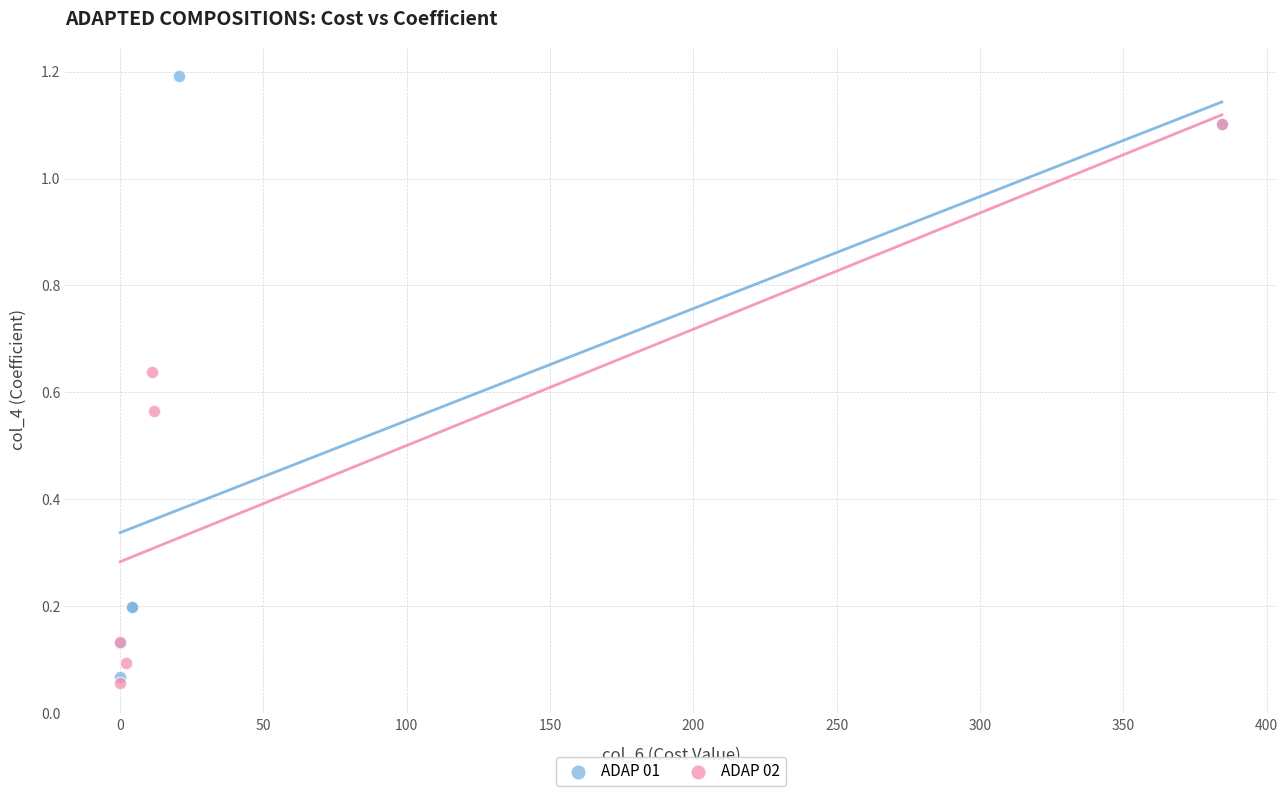

Which series has the largest Y range (max minus min)?

ADAP 01